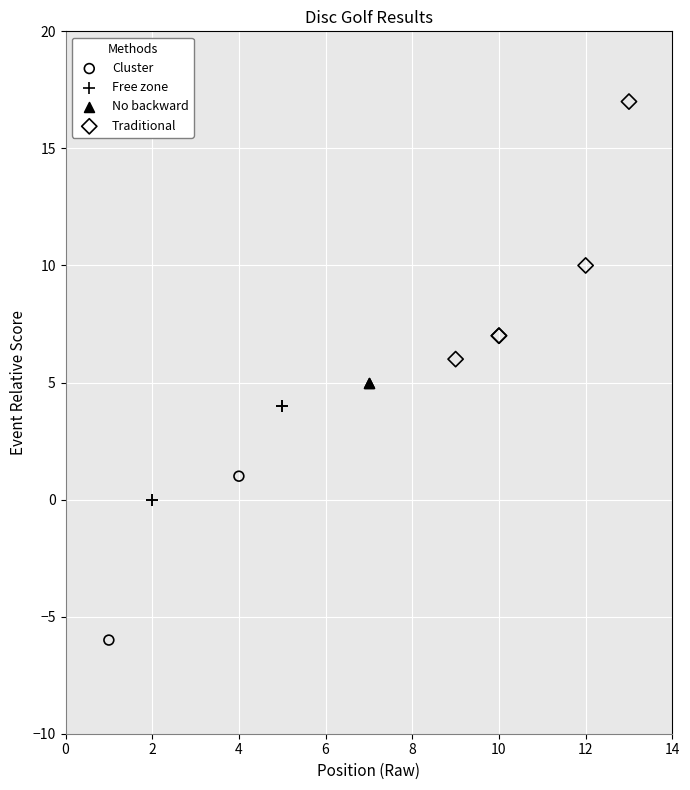

Which series reaches the minimum Y coordinate?

Cluster